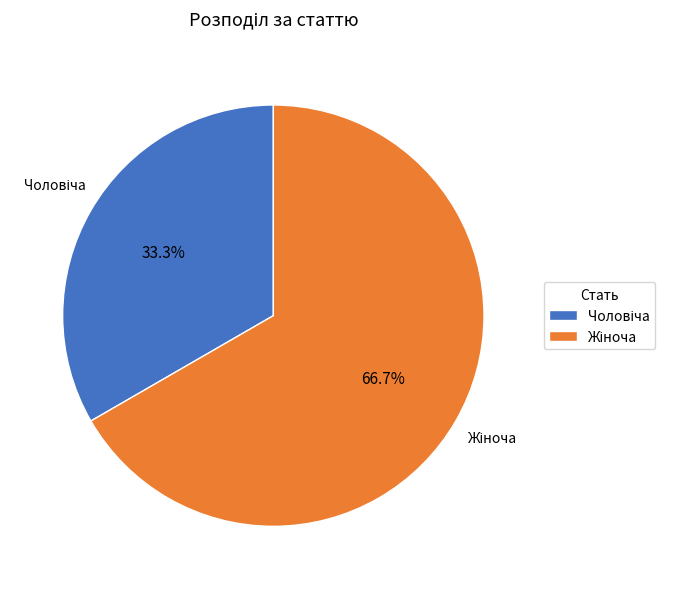

Is there any slice that represents more than half of the pie?

Yes